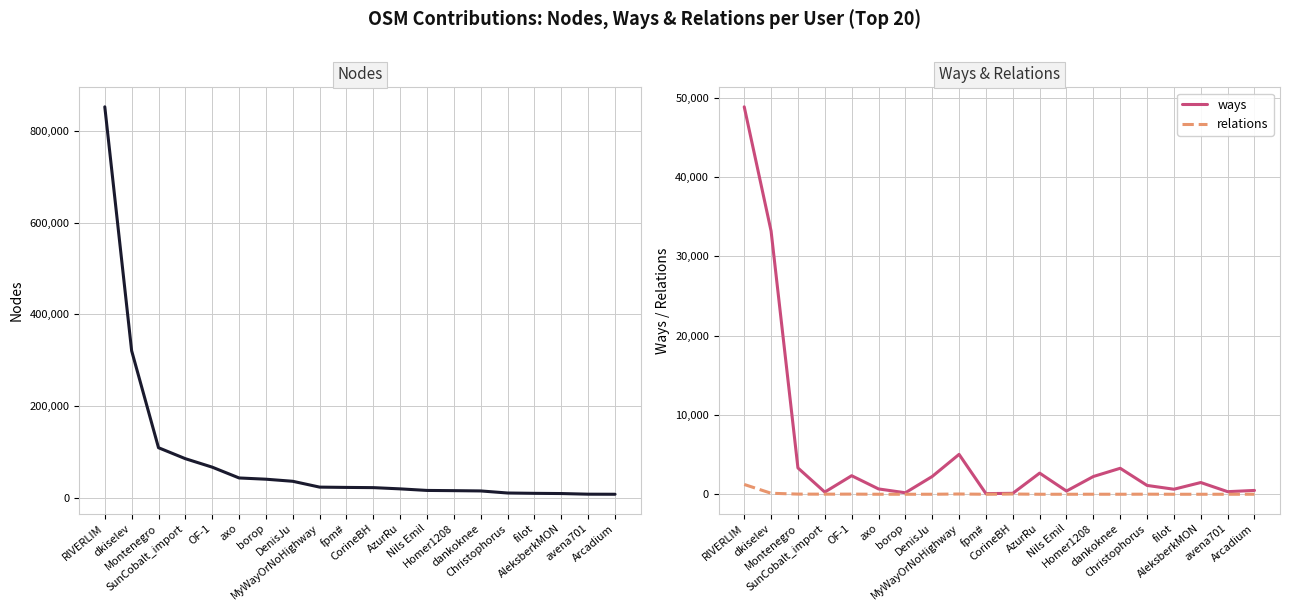

Is this an area chart (filled region under the line)?

No